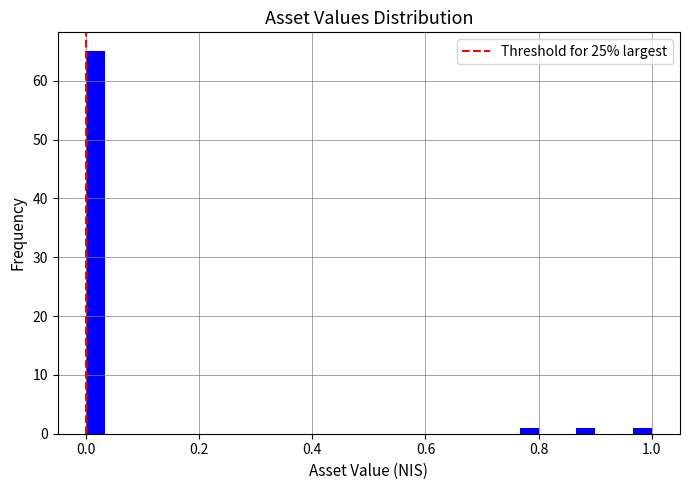

Around what value on the x-axis is the tallest bar? Give the approximate position of its centre, as read against the axis.

0.02